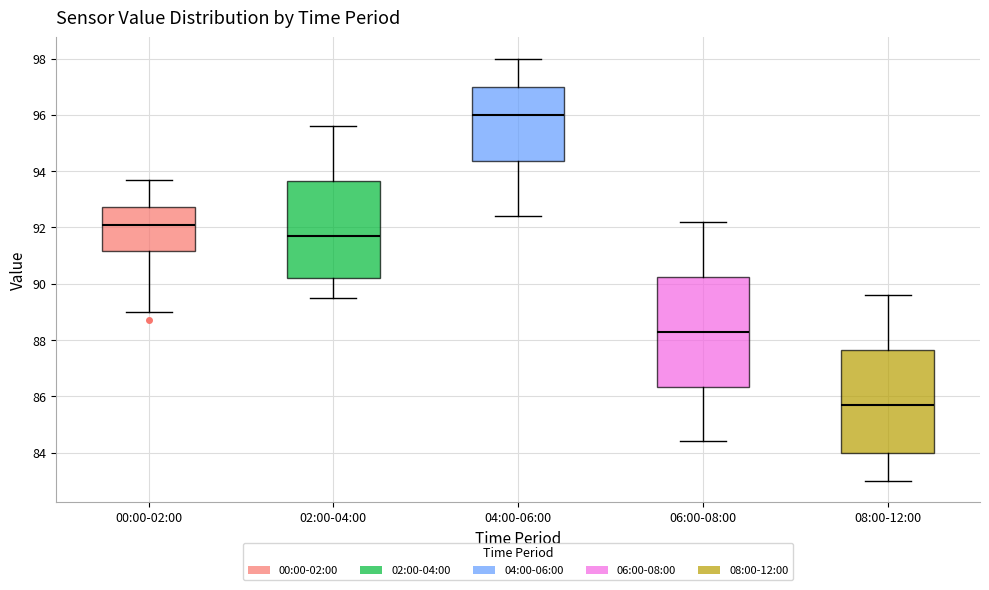

Where does the upper whisker of the box for 02:00-04:00 end on the y-axis? The values are not printed on the chart, so give them approximately, as read against the axis.

95.6